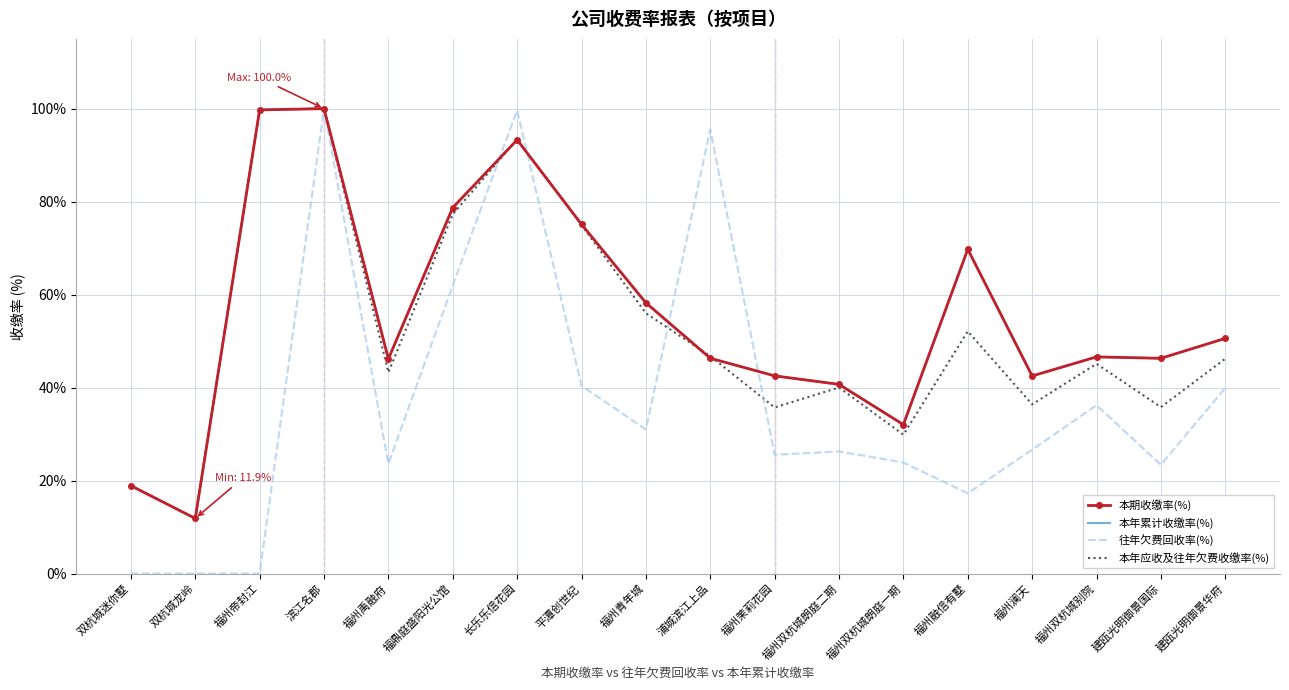

How many interior local valleys does the 本年累计收缴率(%) series have?

5